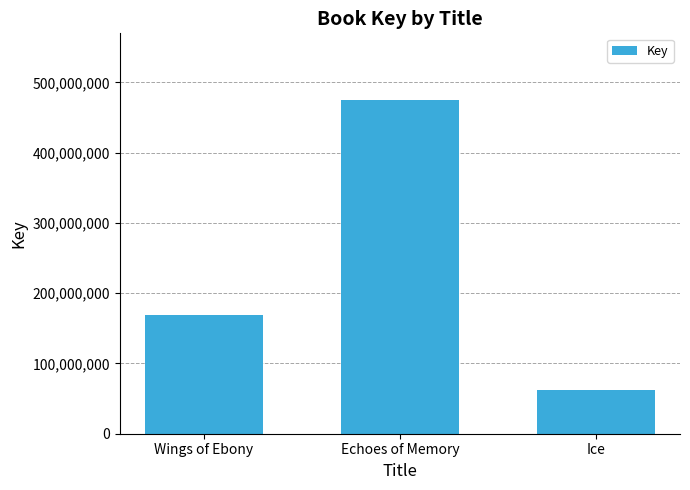

Read the value at Wings of Ebony.

169210690